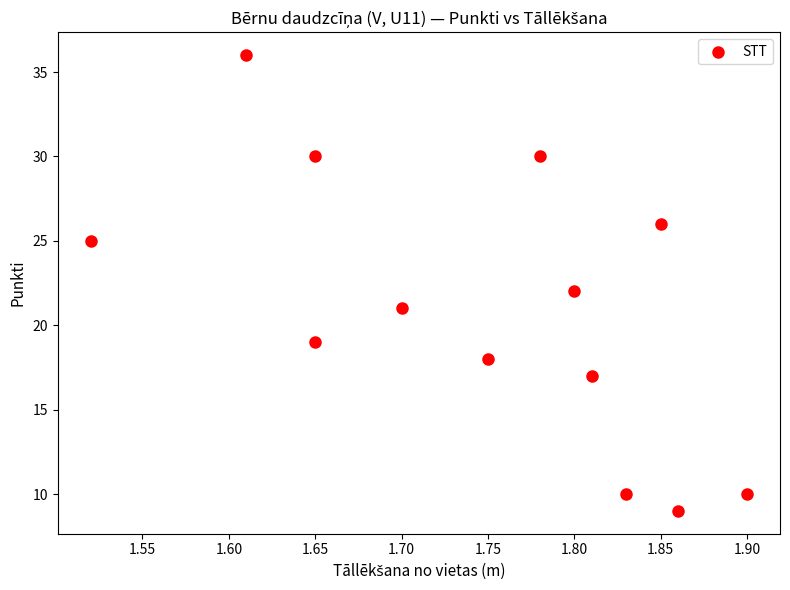

What is the range of Y values (max minus min)?

27